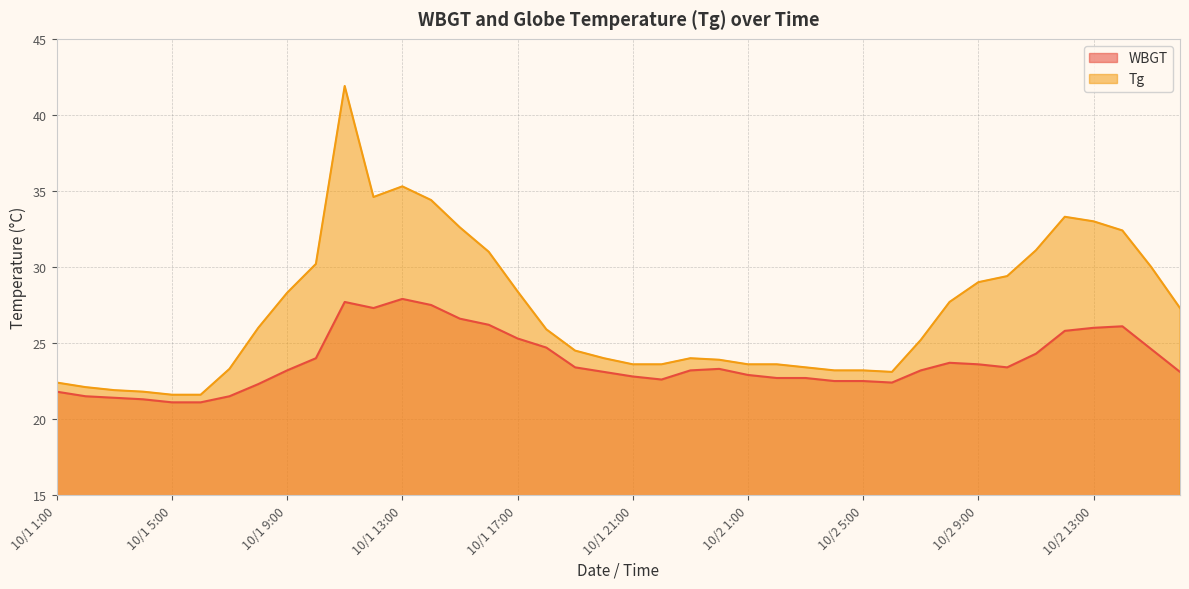

True or false: WBGT has a value of 24.7 at 10/1 18:00.

True